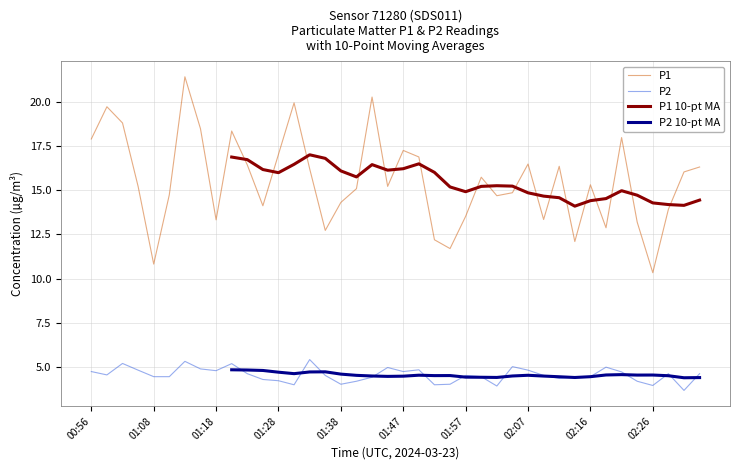

True or false: P1 and P2 intersect in this chart.

False